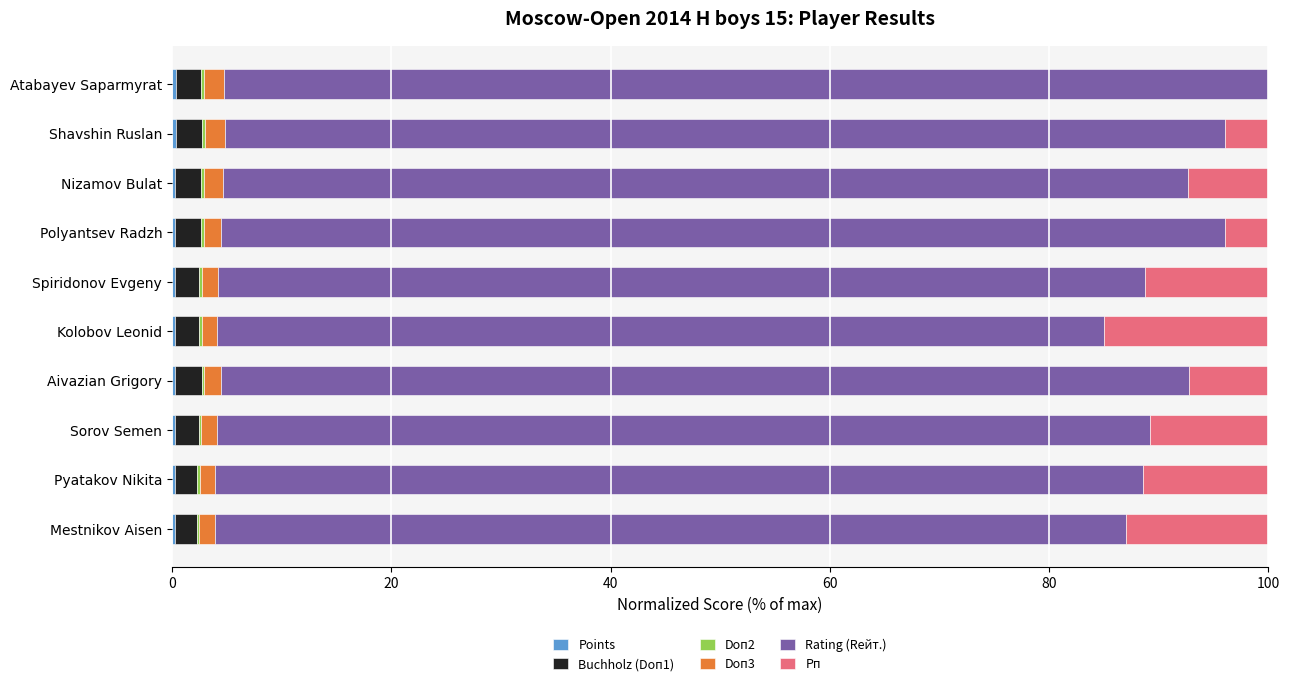

Which series has the largest total across all categories?

Rating (Rейт.)